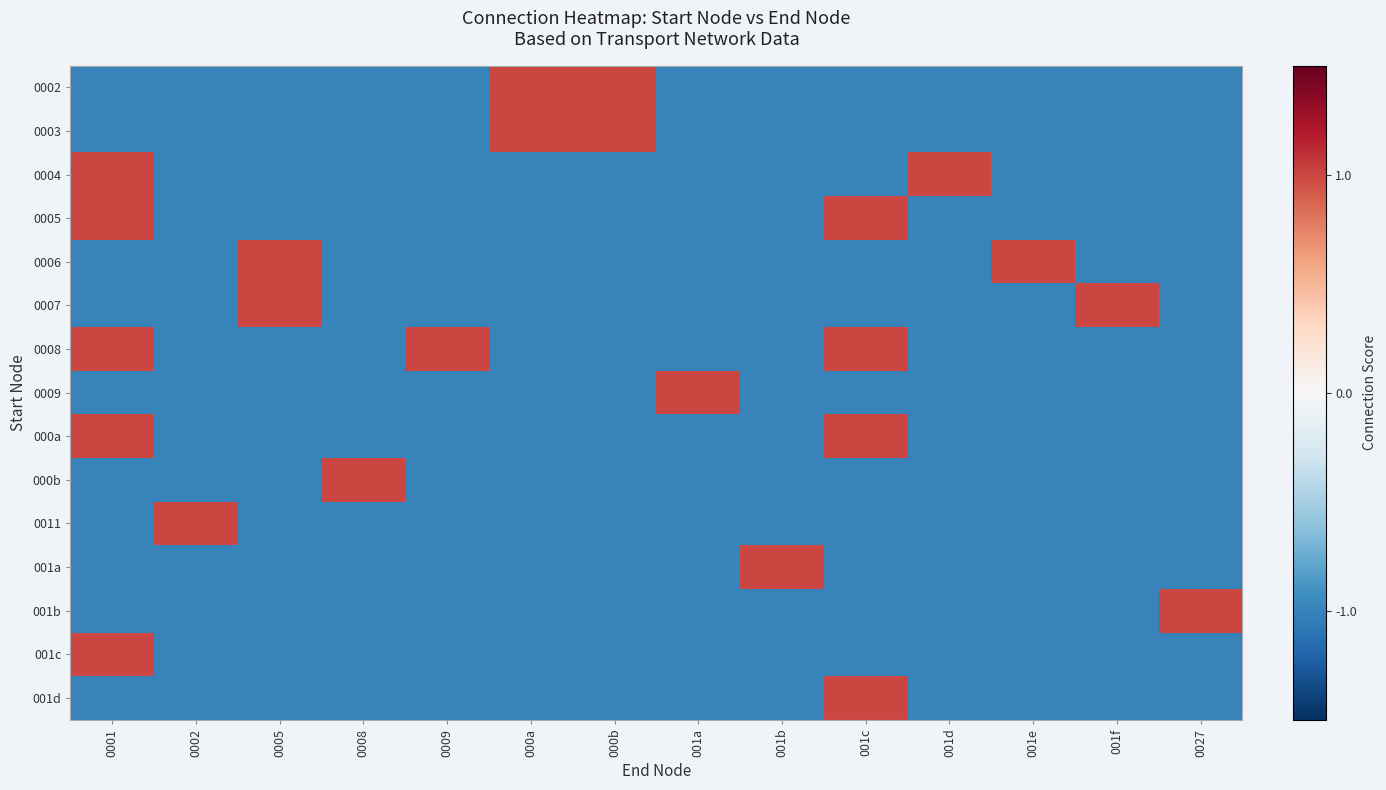

At which category does the chart reach its minimum across all series?

0001